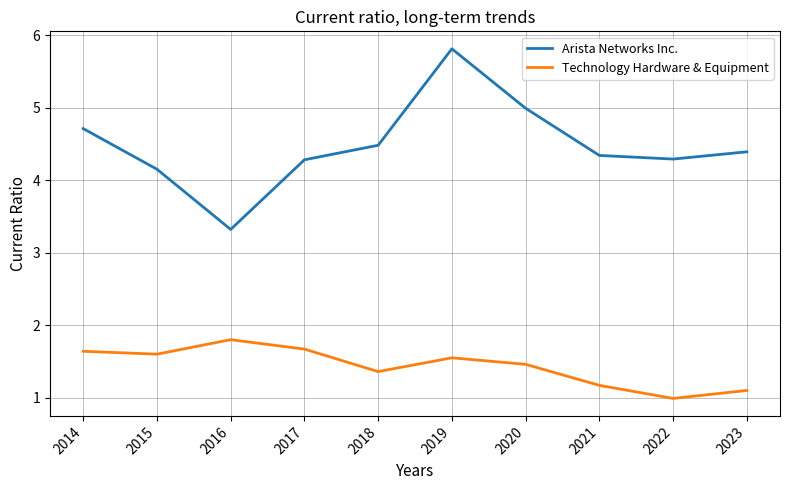

What are all the series names shown in the legend?

Arista Networks Inc., Technology Hardware & Equipment